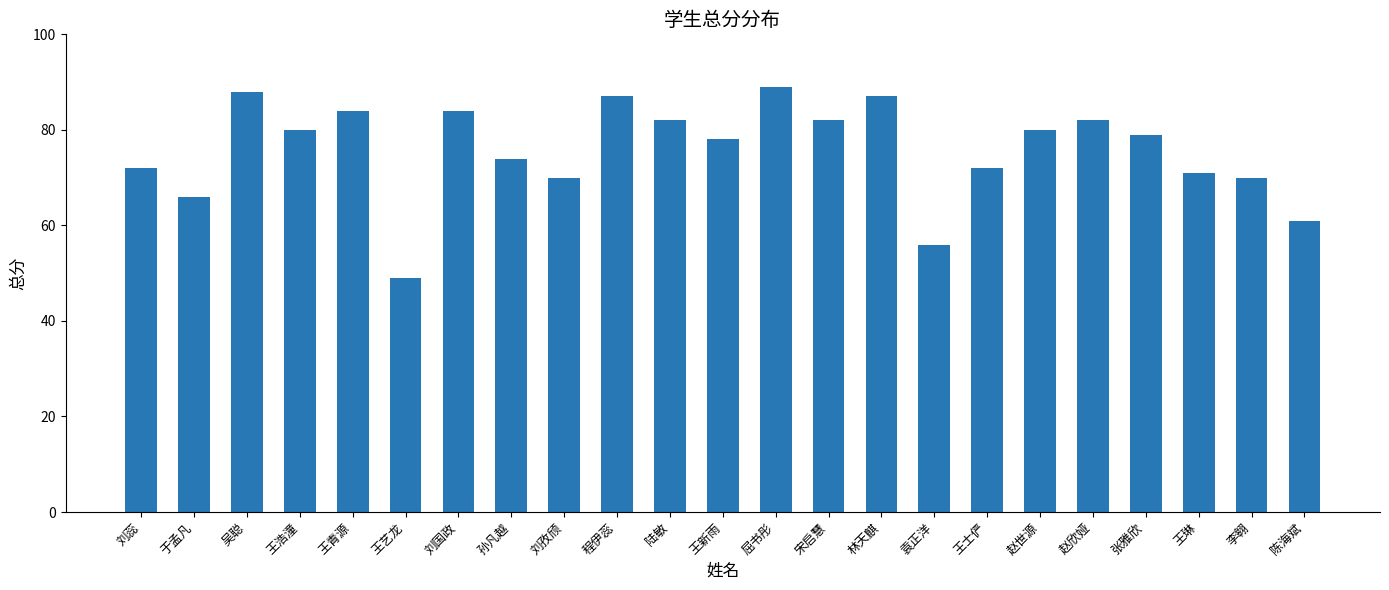

What is the label of the 12th bar from the right?

王新雨